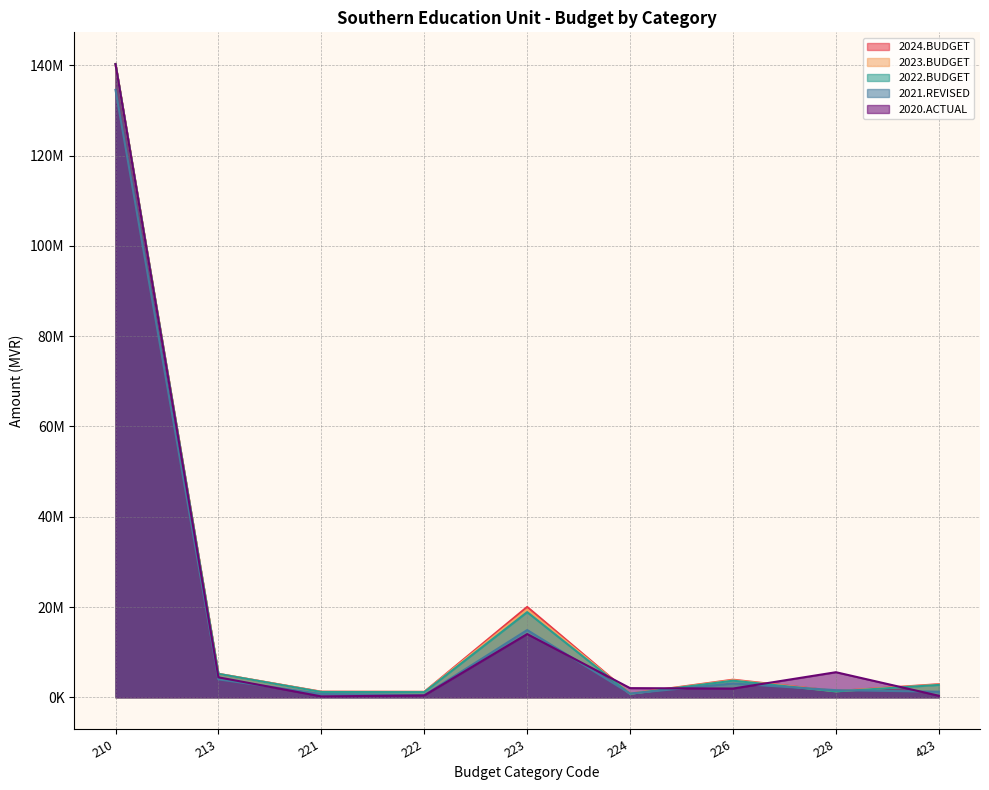

True or false: 2022.BUDGET and 2023.BUDGET intersect in this chart.

False